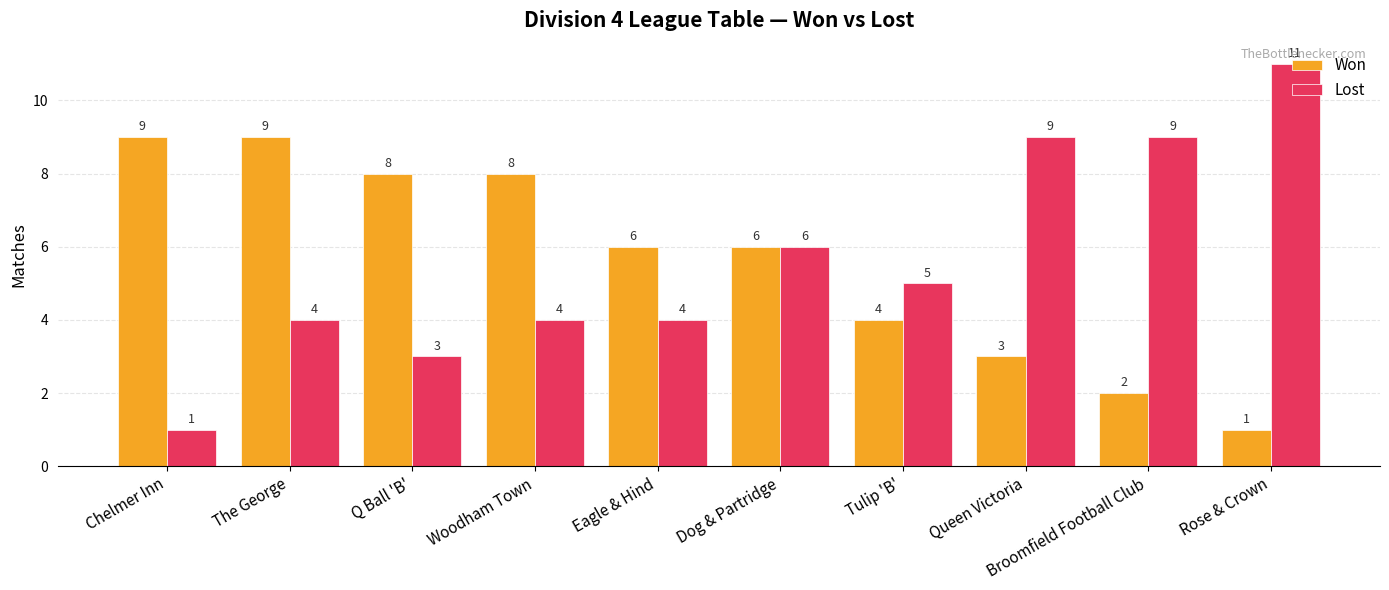

What is the difference between the maximum and minimum values in the Lost series?

10